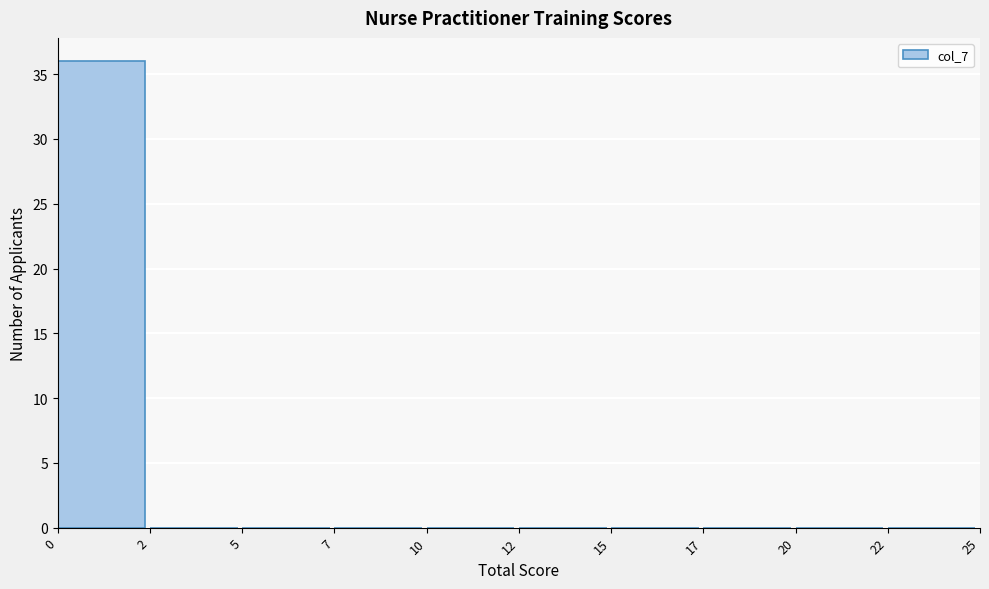

Reading left to right, extract all data points from this chart.

0=36	2=0	5=0	7=0	10=0	12=0	15=0	17=0	20=0	22=0